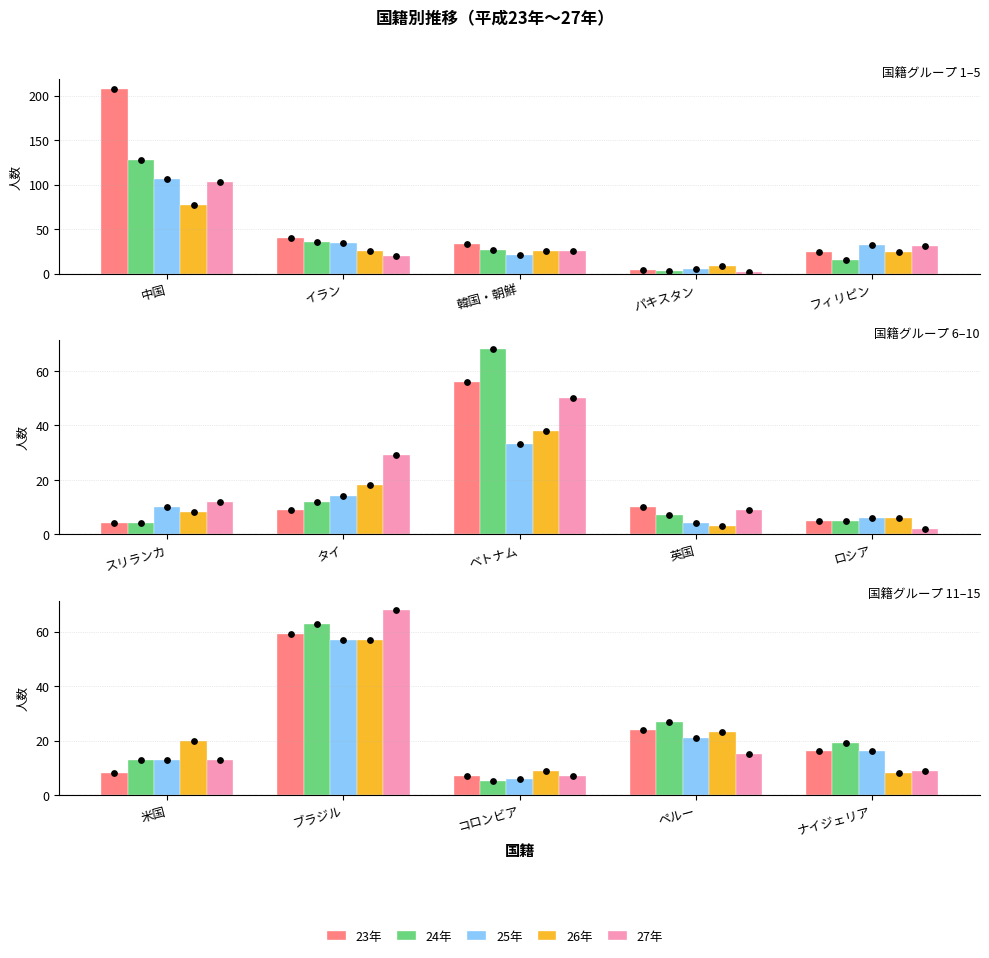

Which series contains the highest Y value?

23年